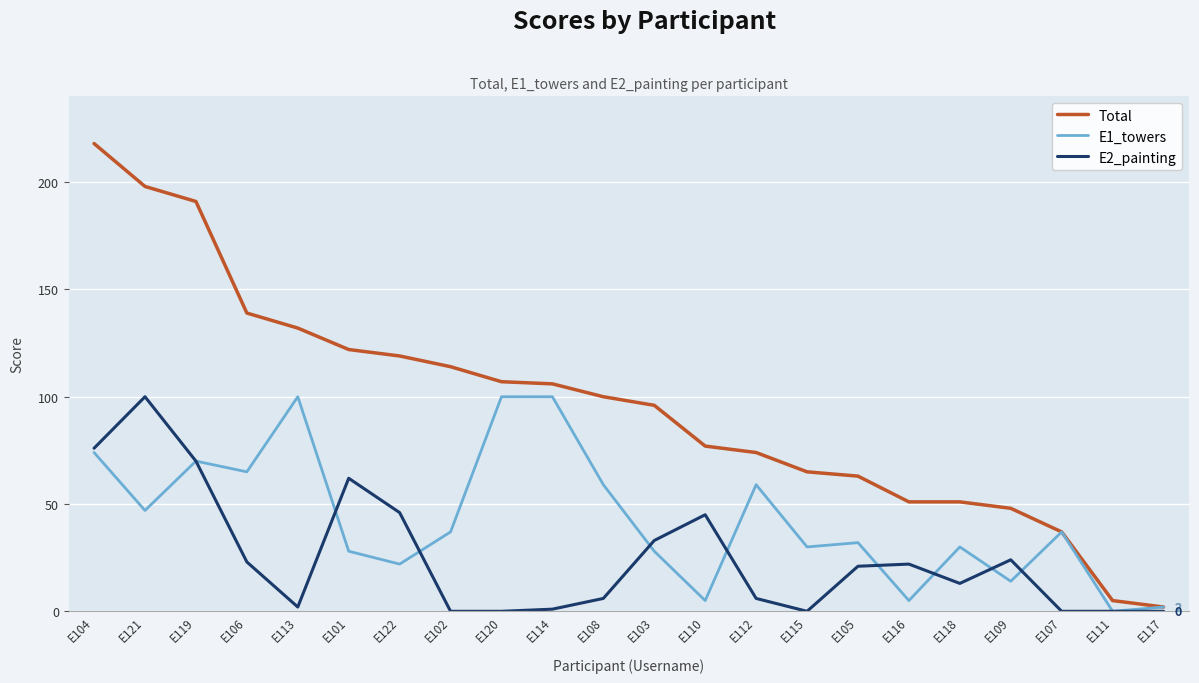

What are all the series names shown in the legend?

Total, E1_towers, E2_painting